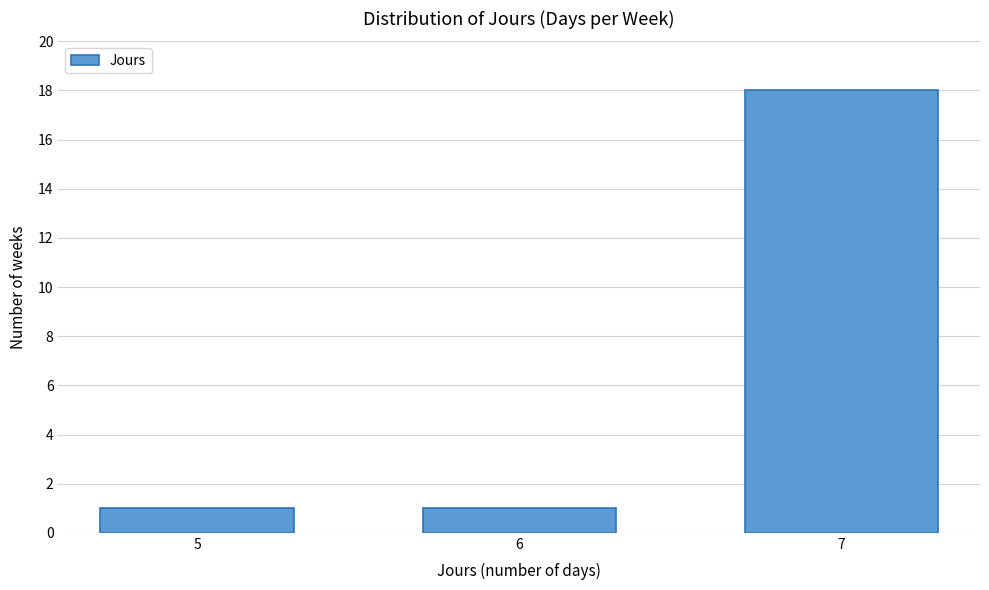

Reading right to left, transcribe all the data shown in this chart.

18	1	1